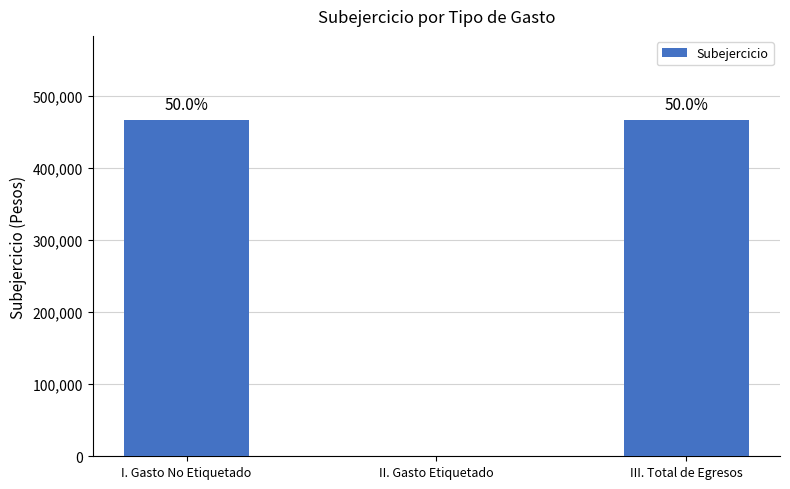

Are the bars horizontal?

No